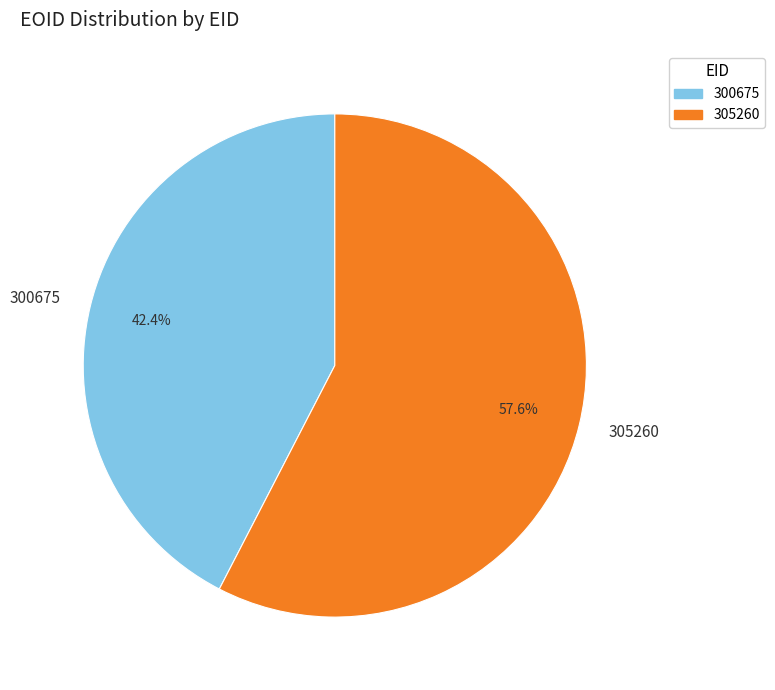

What portion of the pie excludes 300675?

57.6%